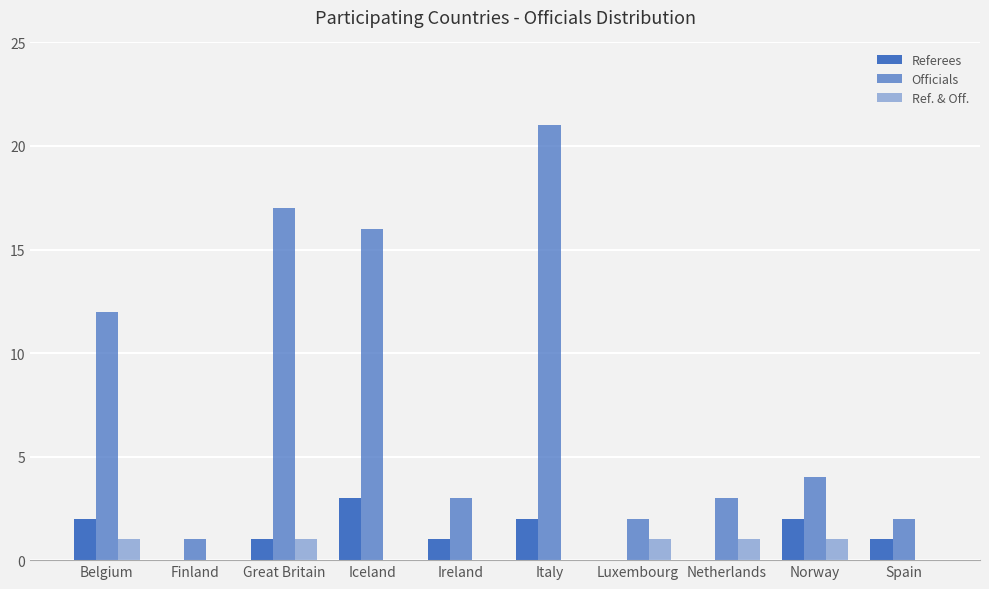

Reading right to left, list all the values displayed in this chart.

Referees: 1	2	0	0	2	1	3	1	0	2
Officials: 2	4	3	2	21	3	16	17	1	12
Ref. & Off.: 0	1	1	1	0	0	0	1	0	1